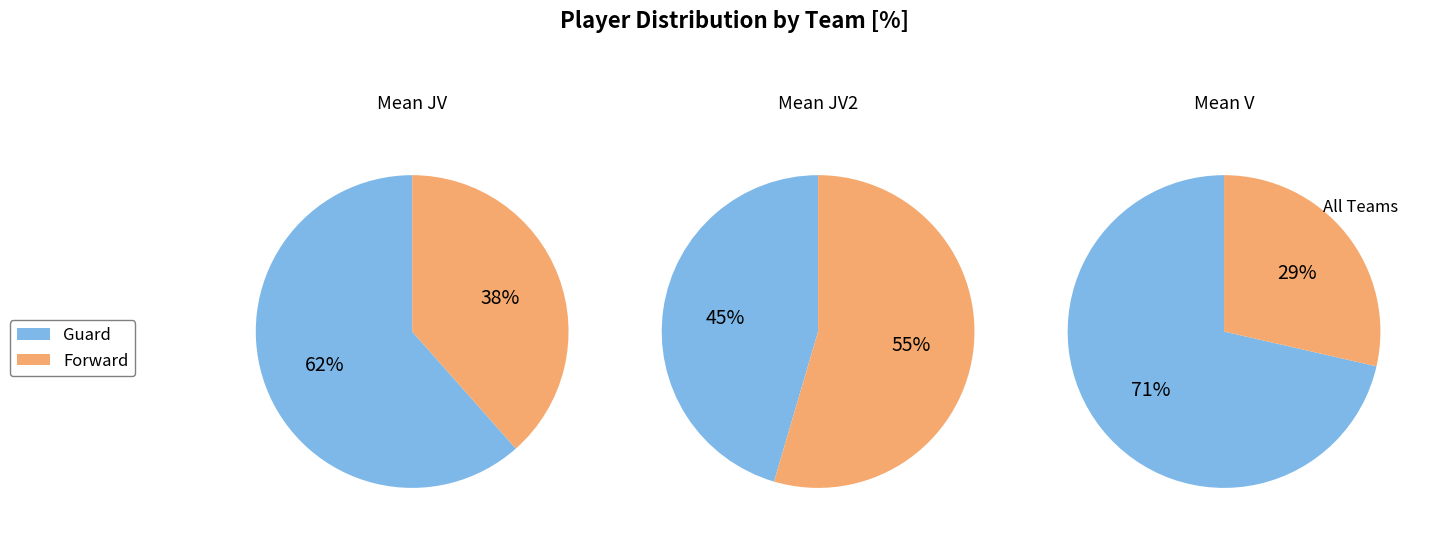

What portion of the pie excludes JV?

65.8%